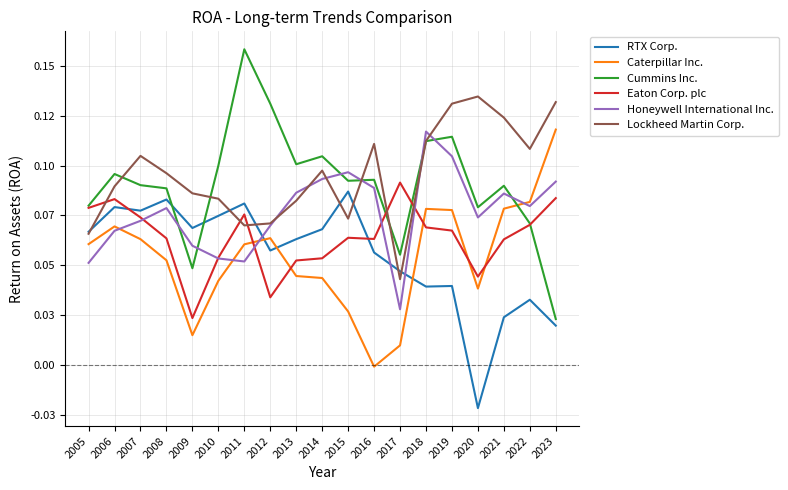

Is it true that Eaton Corp. plc equals 0.1 at 2005?

False